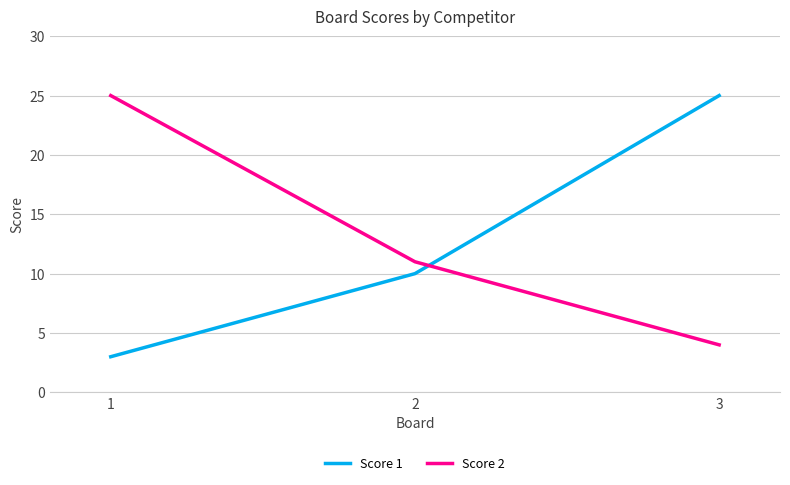

How many categories are shown in the chart?

3